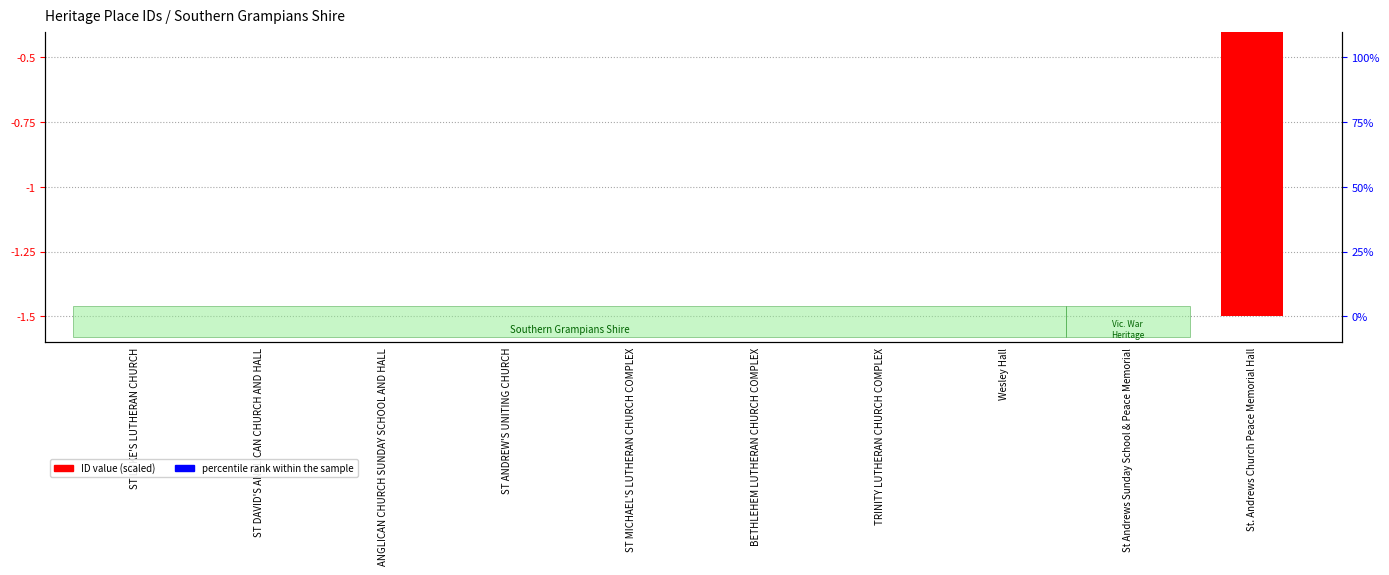

List the series in order of their peak value, lowest first.

ID value (scaled), percentile rank within the sample